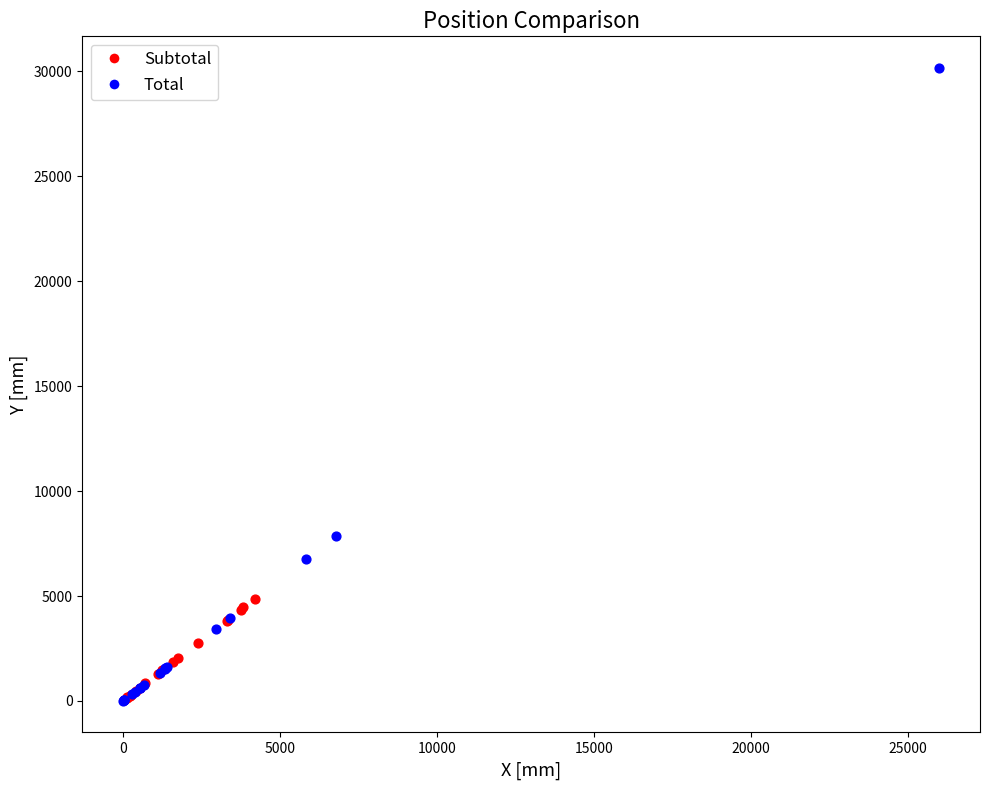

Which series has the largest Y range (max minus min)?

Total